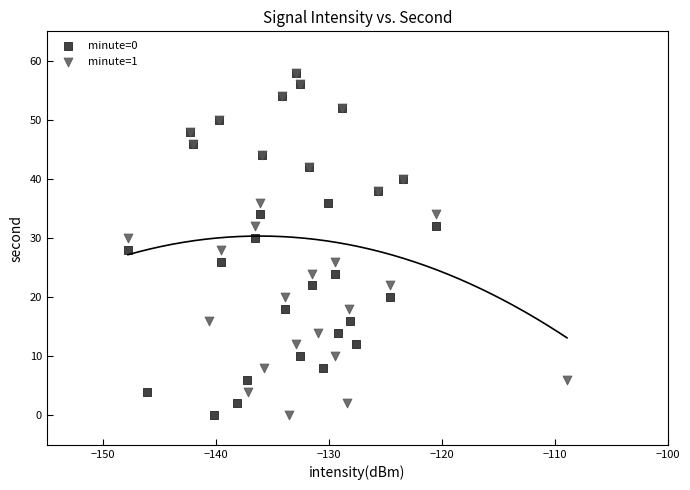

What are all the series names shown in the legend?

minute=0, minute=1